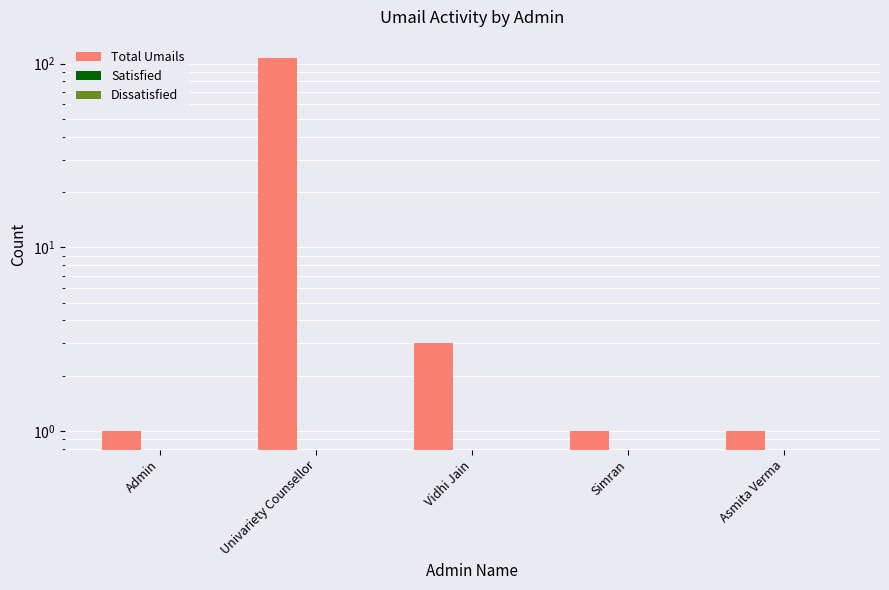

The value of Total Umails at Simran is 1. True or false?

True